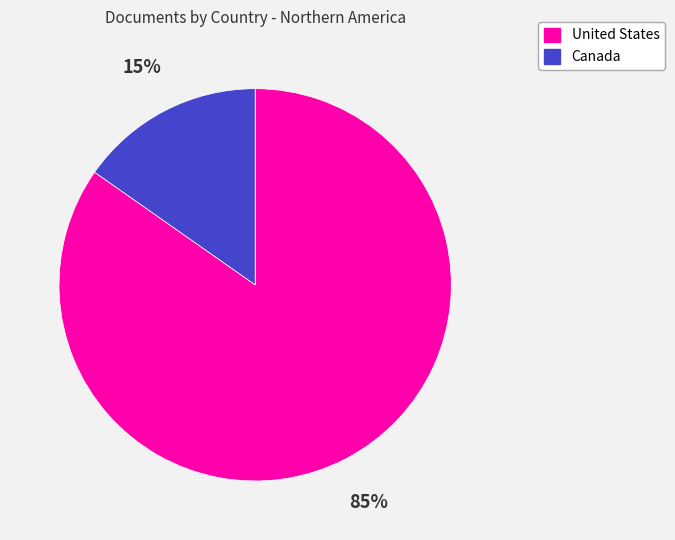

Which category has the biggest portion of the pie?

United States